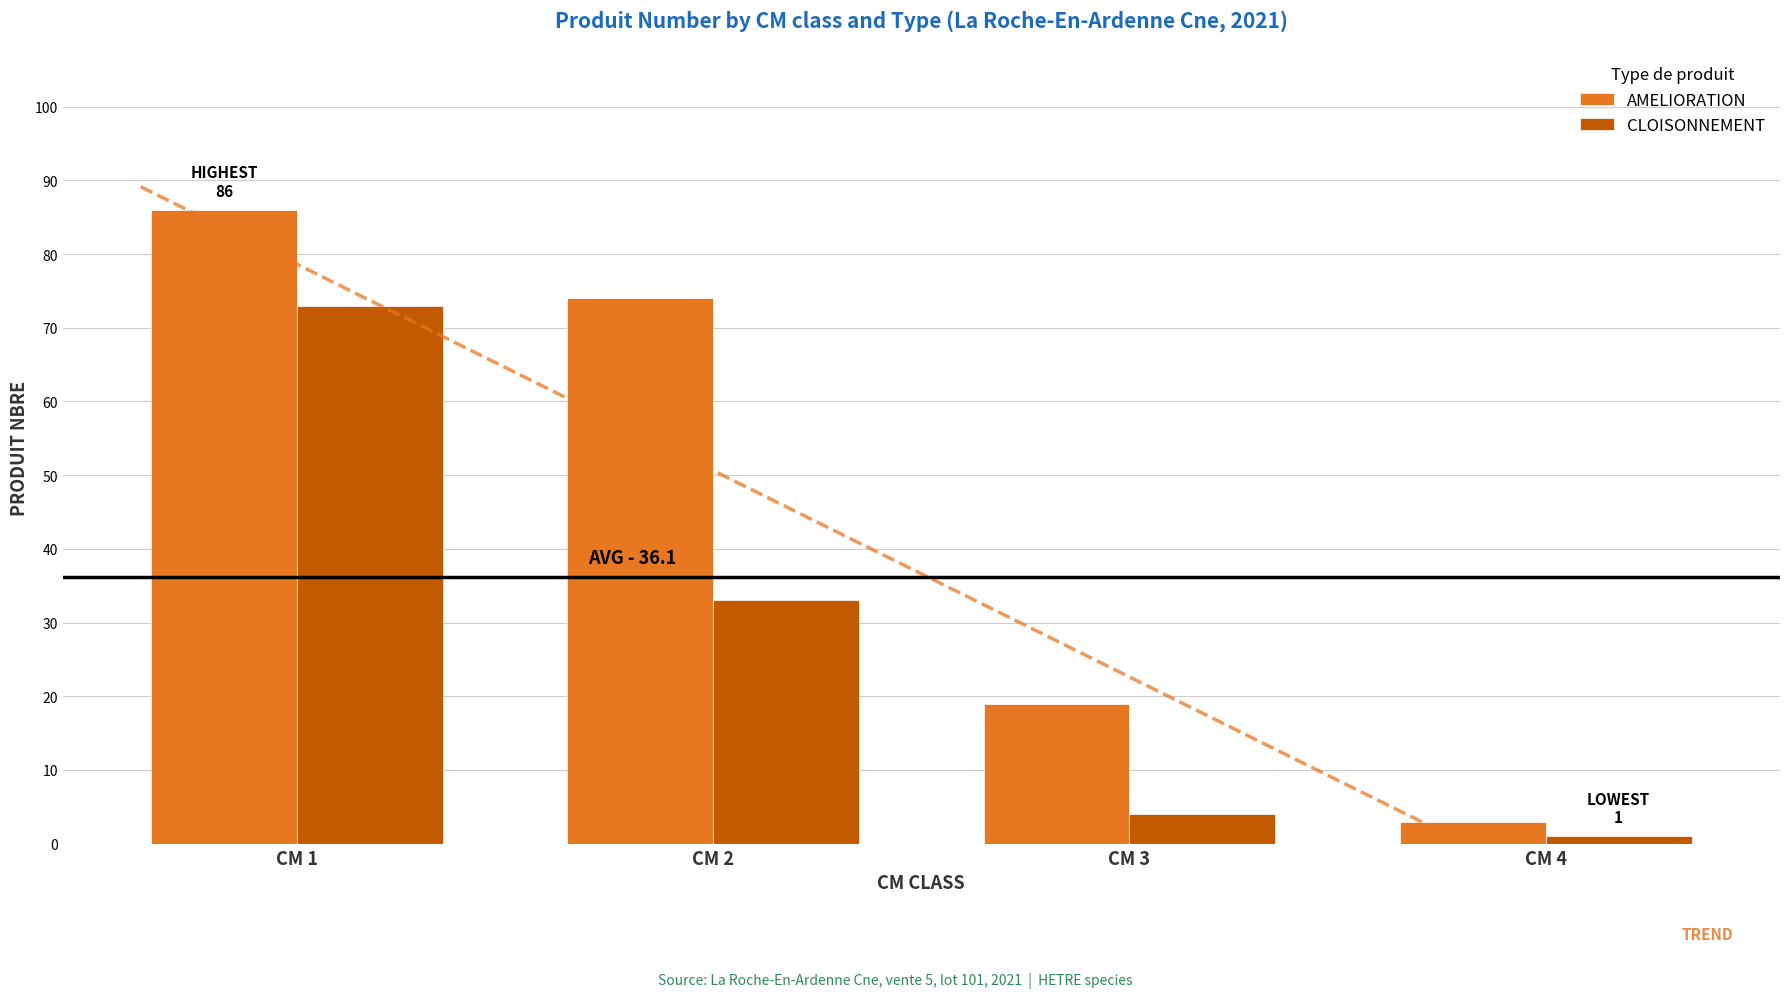

At how many categories does at least one series exceed 14?

3